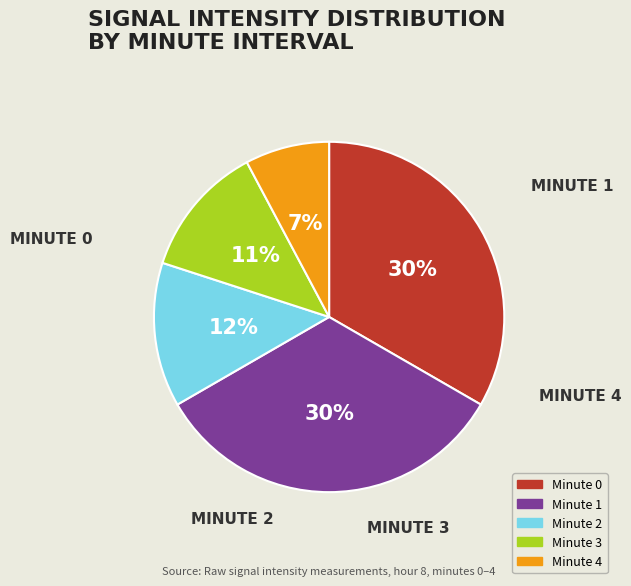

To the nearest percent, what is the average slice percentage?

20%